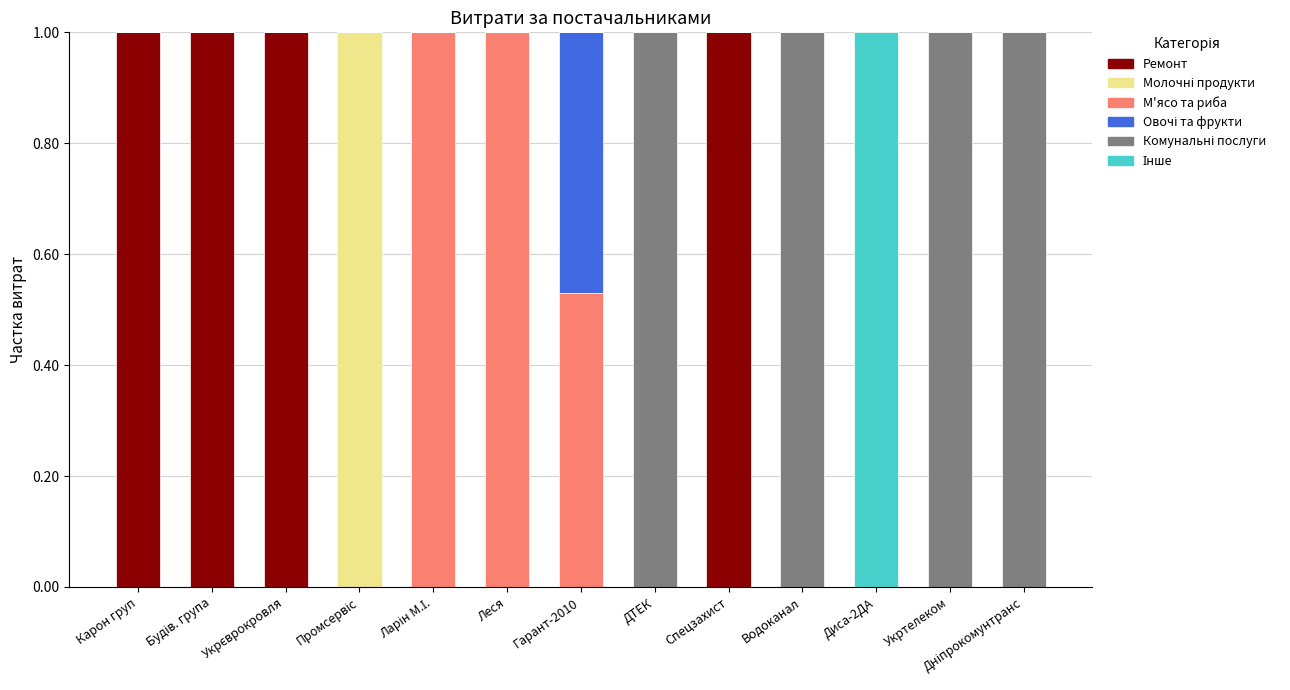

What is the sum of all Ремонт values?

4.0